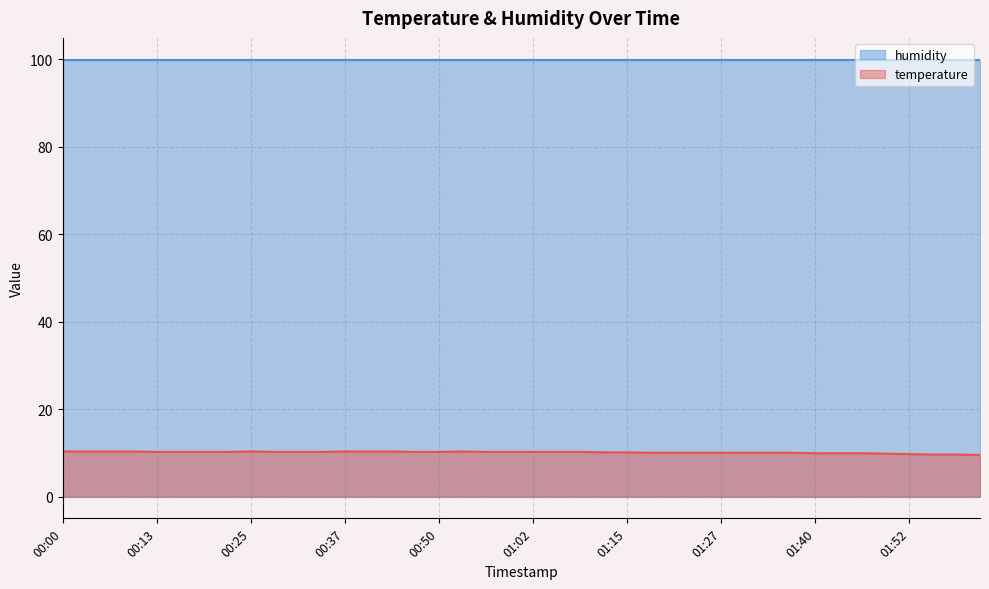

How many data points are less than 10?

8